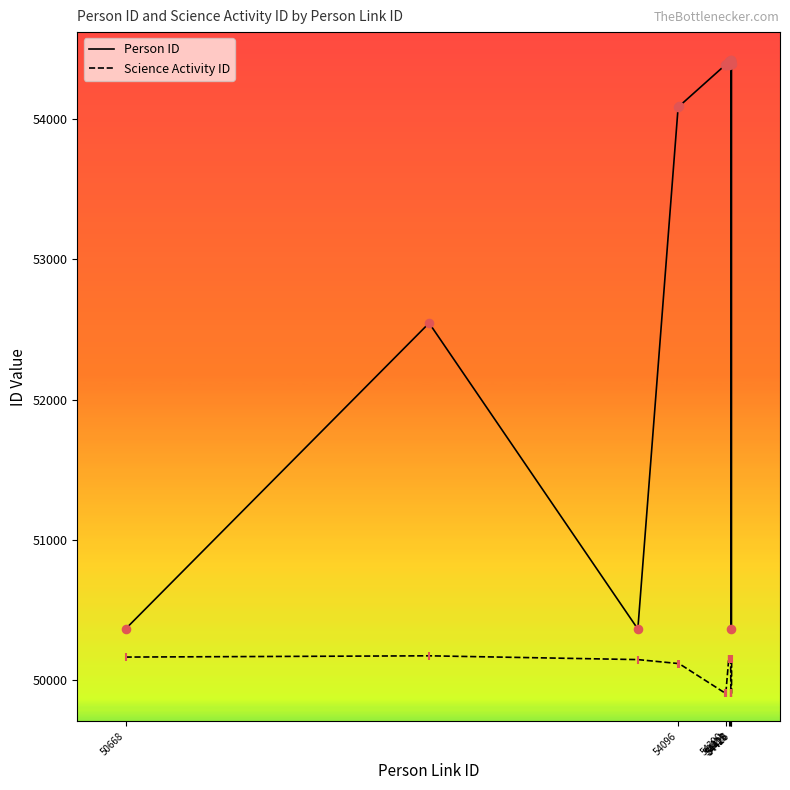

Which series has the largest range (max minus min)?

Person ID